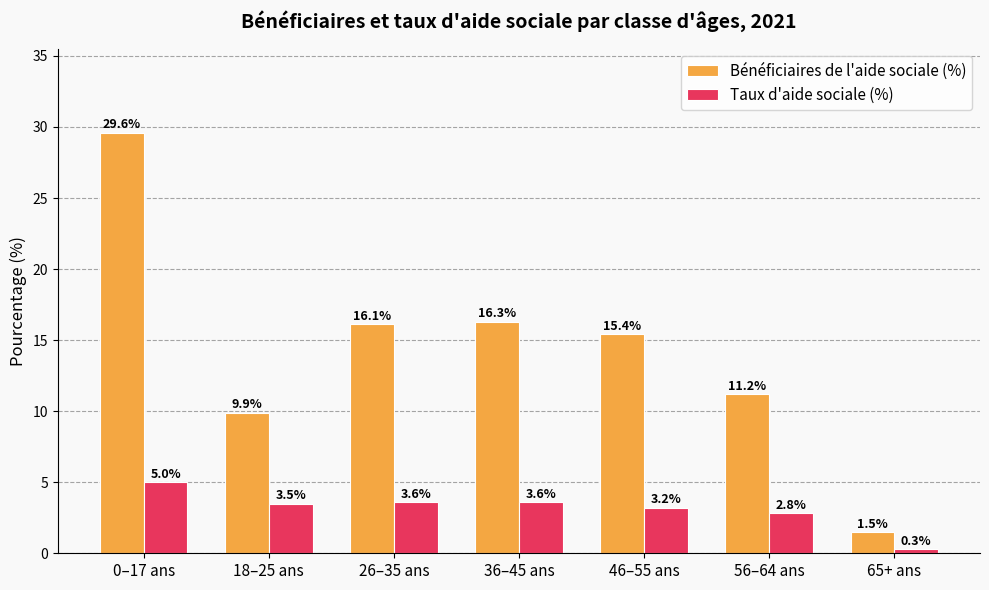

How many categories are shown in the chart?

7